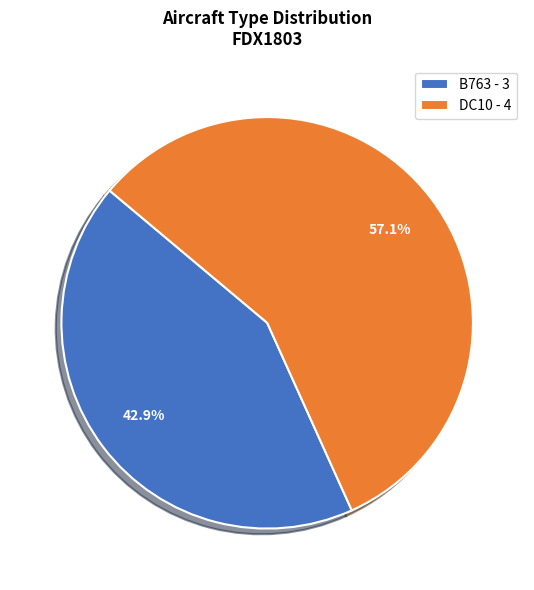

Rank the categories by value from highest to lowest.

DC10, B763